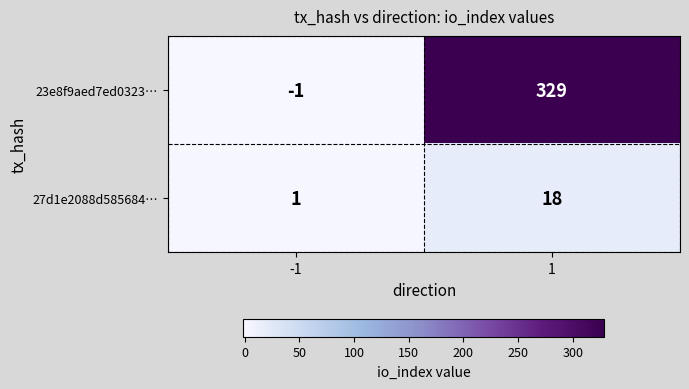

How many data points in 23e8f9aed7ed0323… are less than 329?

1